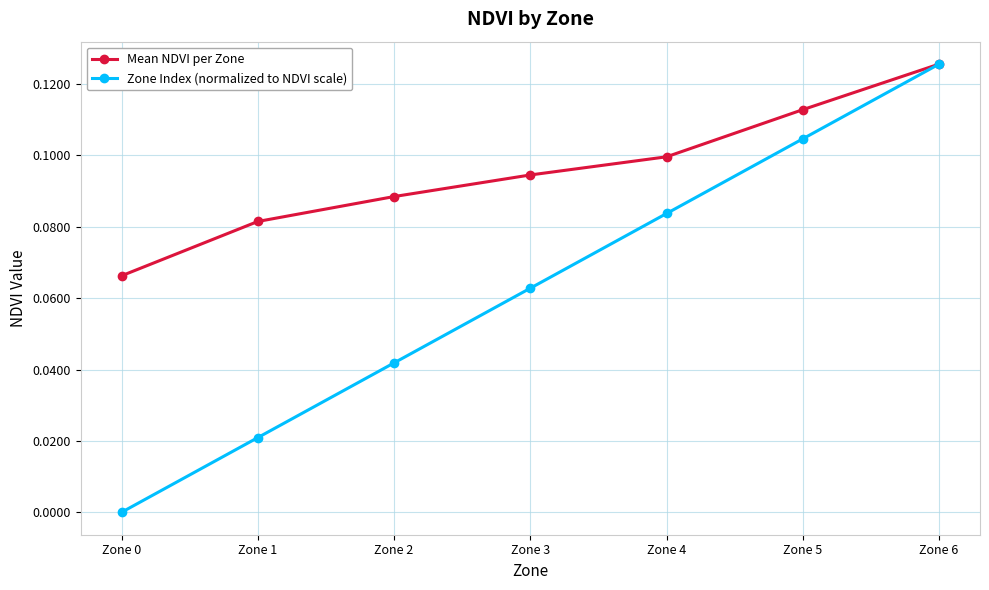

Rank the series by their average value, from highest to lowest.

Mean NDVI per Zone, Zone Index (normalized to NDVI scale)